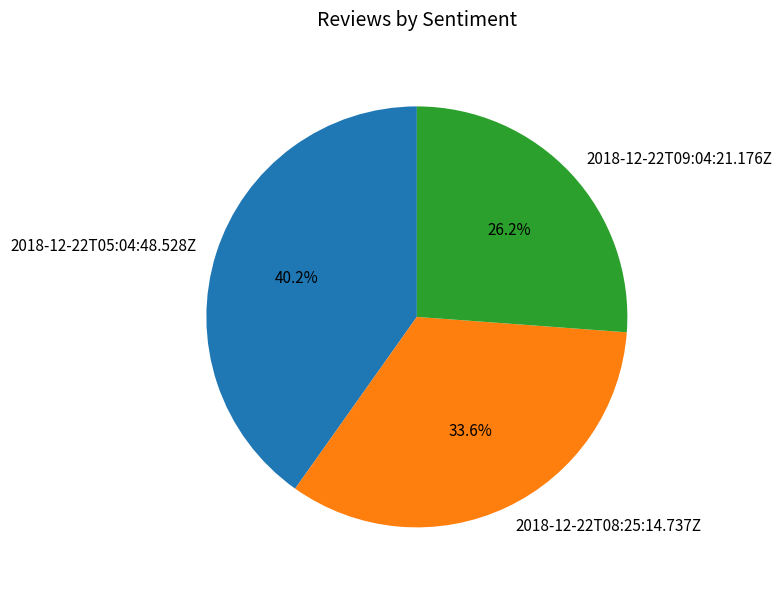

Which category has the biggest portion of the pie?

2018-12-22T05:04:48.528Z